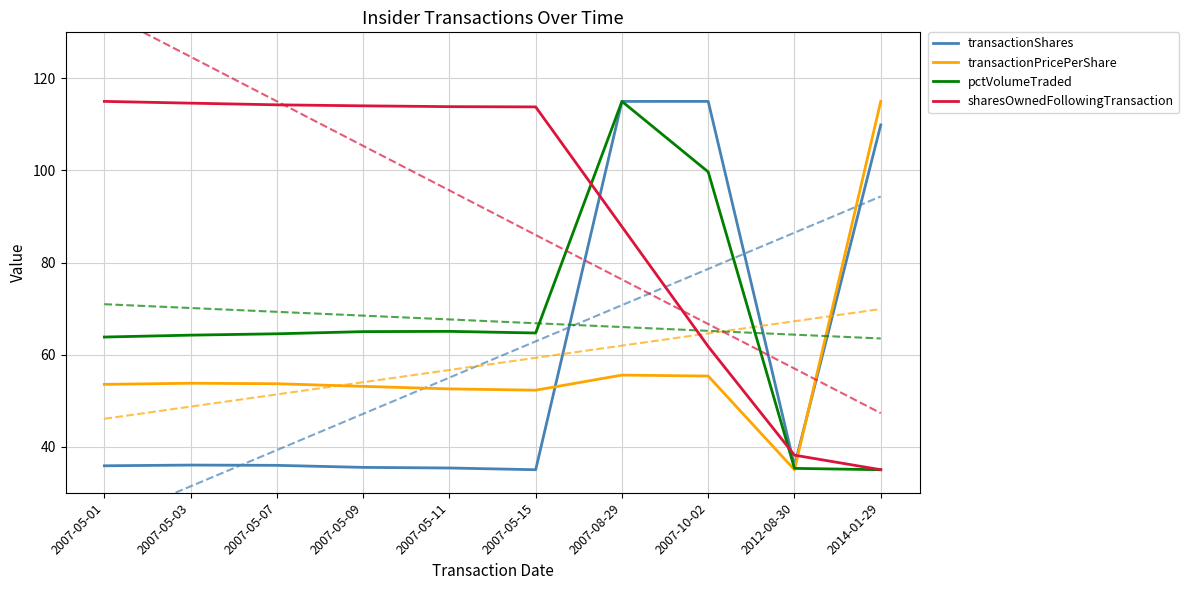

In transactionPricePerShare, how many points are higher than both neighbors (excluding endpoints)?

2